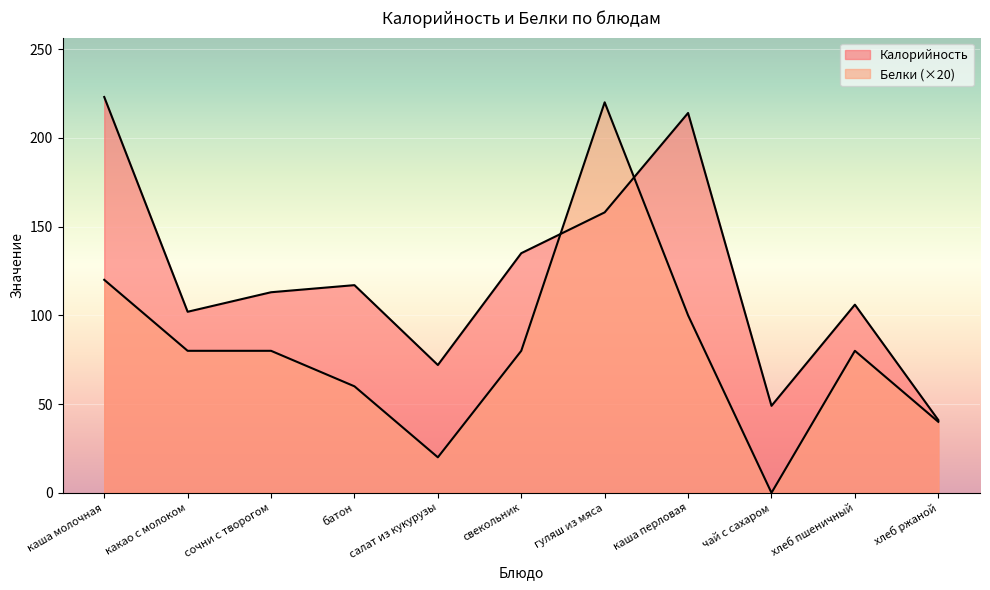

List the series in order of their peak value, highest first.

Калорийность, Белки